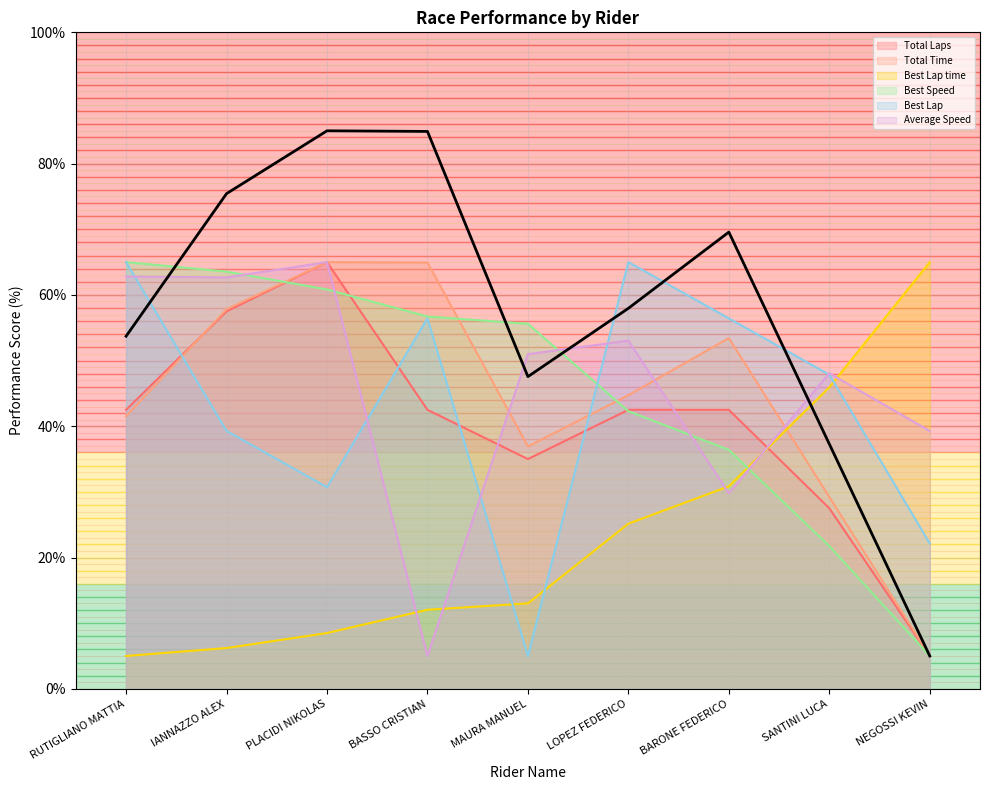

Reading left to right, extract all data points from this chart.

Total Laps: RUTIGLIANO MATTIA=42.5	IANNAZZO ALEX=57.5	PLACIDI NIKOLAS=65.0	BASSO CRISTIAN=42.5	MAURA MANUEL=35.0	LOPEZ FEDERICO=42.5	BARONE FEDERICO=42.5	SANTINI LUCA=27.5	NEGOSSI KEVIN=5.0
Total Time: RUTIGLIANO MATTIA=41.5	IANNAZZO ALEX=57.8	PLACIDI NIKOLAS=65.0	BASSO CRISTIAN=64.9	MAURA MANUEL=36.9	LOPEZ FEDERICO=44.7	BARONE FEDERICO=53.4	SANTINI LUCA=29.2	NEGOSSI KEVIN=5.0
Best Lap time: RUTIGLIANO MATTIA=5.0	IANNAZZO ALEX=6.2	PLACIDI NIKOLAS=8.5	BASSO CRISTIAN=12.0	MAURA MANUEL=13.0	LOPEZ FEDERICO=25.2	BARONE FEDERICO=30.8	SANTINI LUCA=45.9	NEGOSSI KEVIN=65.0
Best Speed: RUTIGLIANO MATTIA=65.0	IANNAZZO ALEX=63.5	PLACIDI NIKOLAS=60.8	BASSO CRISTIAN=56.7	MAURA MANUEL=55.6	LOPEZ FEDERICO=42.3	BARONE FEDERICO=36.4	SANTINI LUCA=21.7	NEGOSSI KEVIN=5.0
Best Lap: RUTIGLIANO MATTIA=65.0	IANNAZZO ALEX=39.3	PLACIDI NIKOLAS=30.7	BASSO CRISTIAN=56.4	MAURA MANUEL=5.0	LOPEZ FEDERICO=65.0	BARONE FEDERICO=56.4	SANTINI LUCA=47.9	NEGOSSI KEVIN=22.1
Average Speed: RUTIGLIANO MATTIA=62.8	IANNAZZO ALEX=62.7	PLACIDI NIKOLAS=65.0	BASSO CRISTIAN=5.0	MAURA MANUEL=51.0	LOPEZ FEDERICO=53.0	BARONE FEDERICO=29.8	SANTINI LUCA=48.1	NEGOSSI KEVIN=39.3